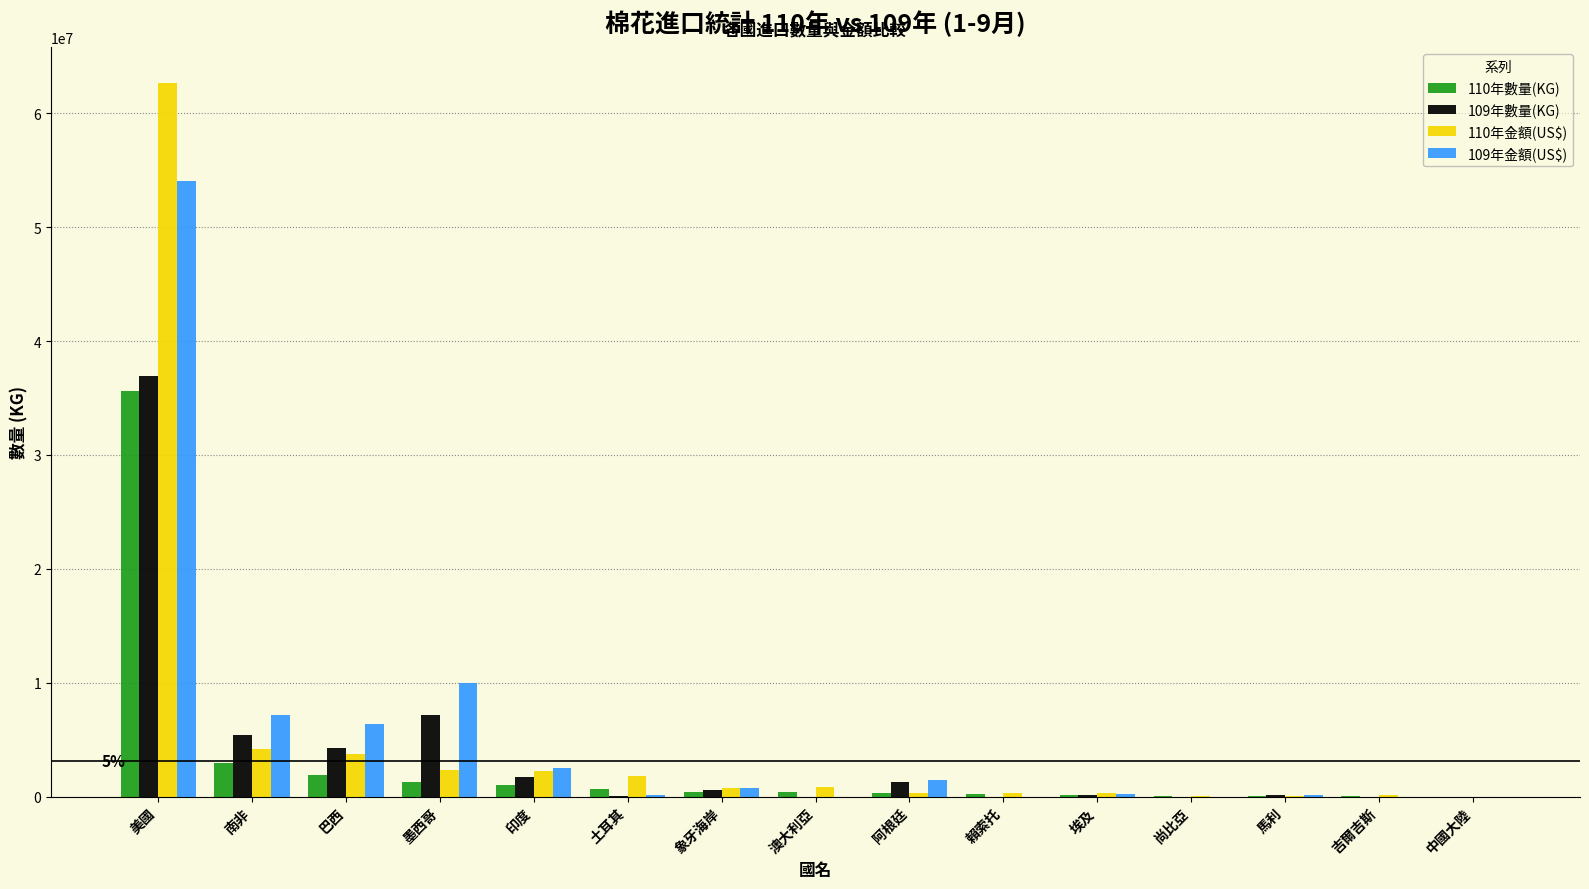

The value of 109年金額(US$) at 印度 is 2484700. True or false?

True